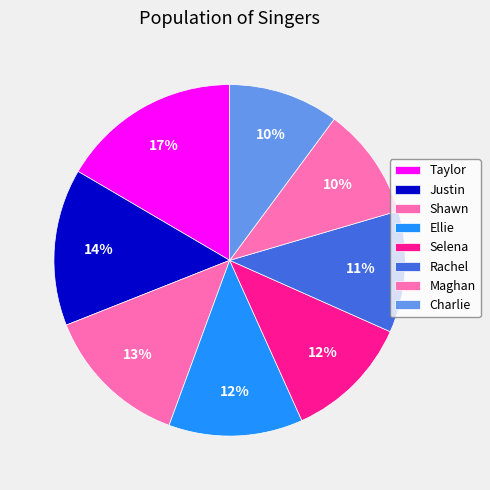

How many segments does this pie chart have?

8